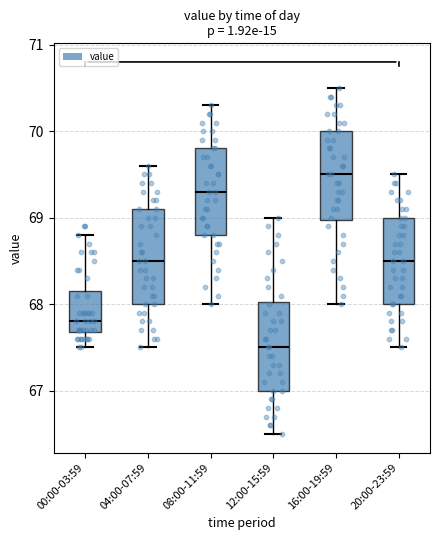

Where is the upper edge of the box for 12:00-15:59 on the y-axis? The values are not printed on the chart, so give them approximately, as read against the axis.

68.0